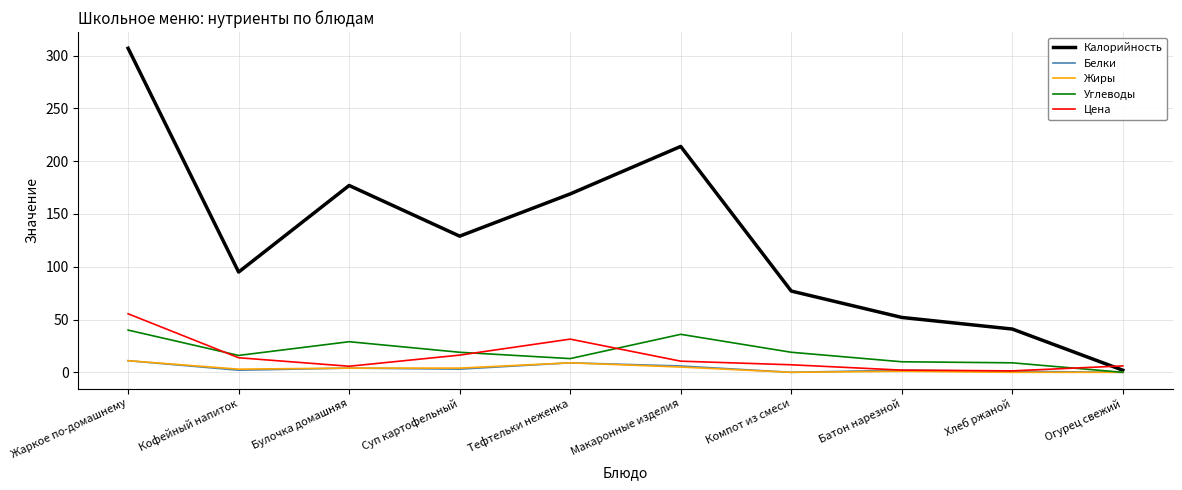

What is the difference between the maximum and minimum values in the Калорийность series?

305.0